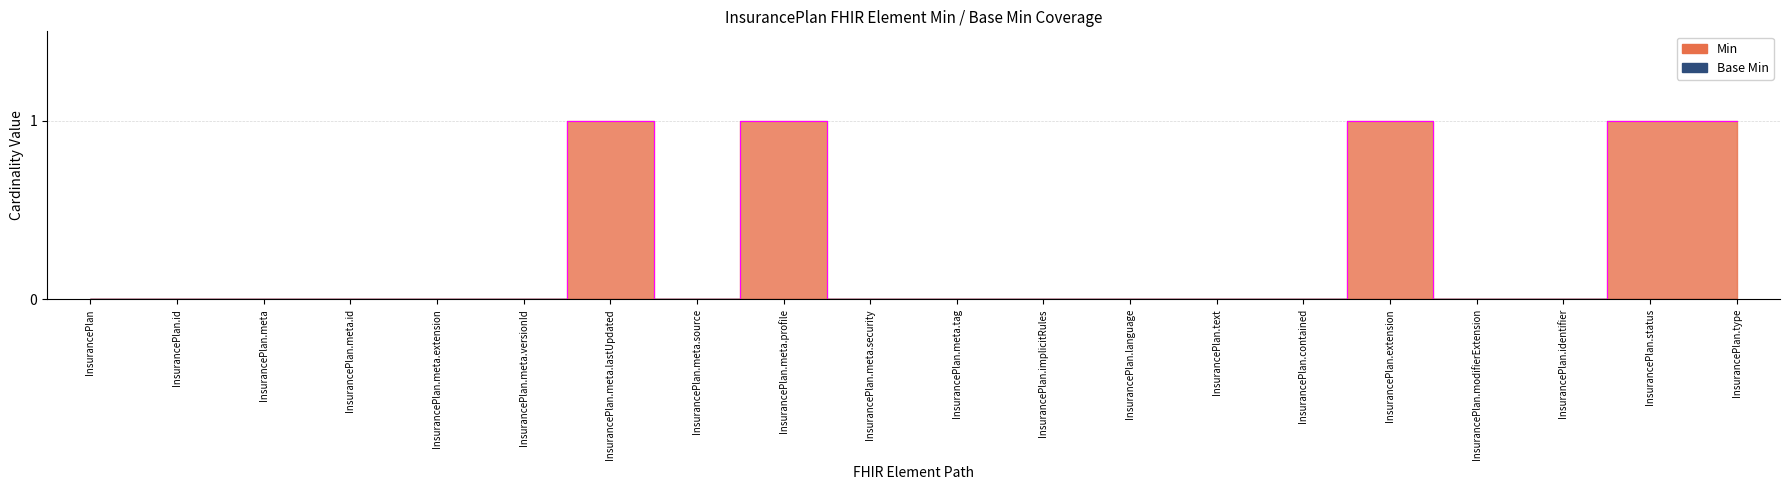

What is the label of the 18th point from the left?

InsurancePlan.identifier